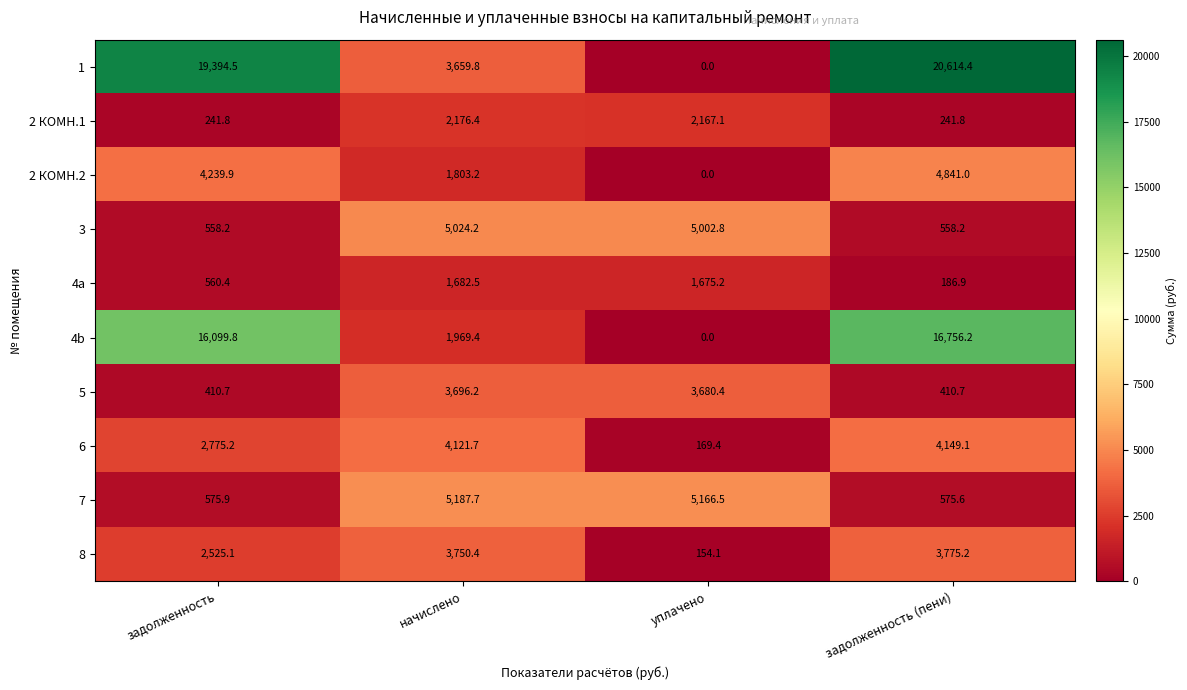

What is the difference between the highest and lowest values at задолженность?

19152.7